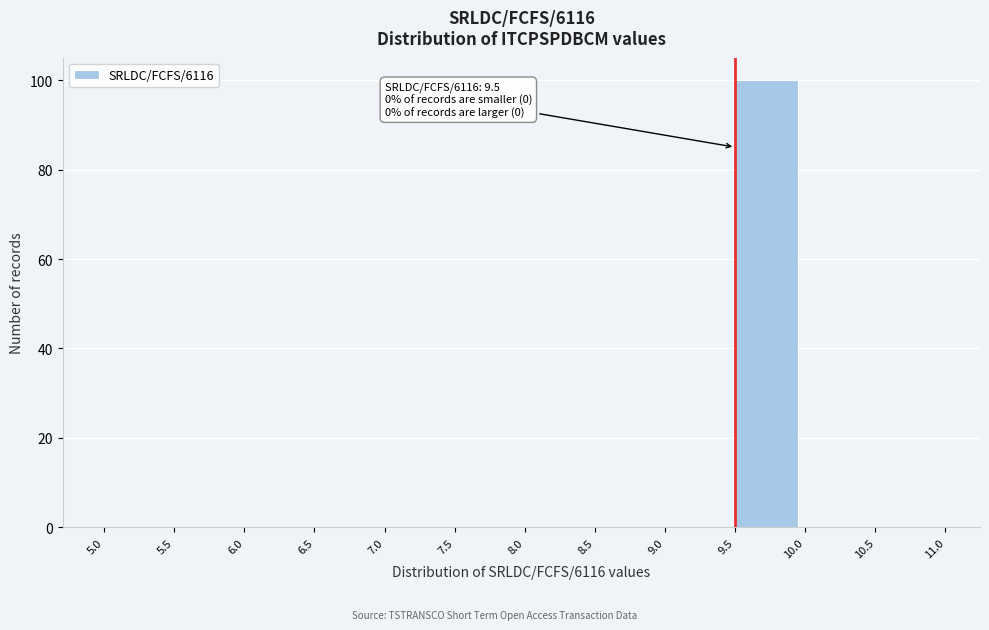

Over which range of the x-axis is the bar tallest?

9.5 to 10.0